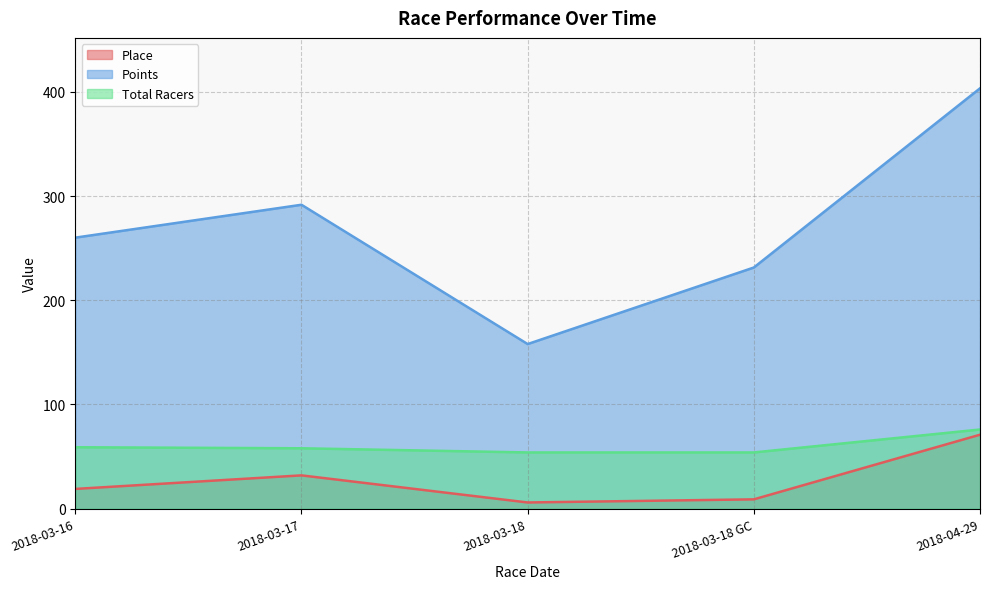

Reading right to left, extract all data points from this chart.

Place: 2018-04-29=71.0	2018-03-18 GC=9.0	2018-03-18=6.0	2018-03-17=32.0	2018-03-16=19.0
Points: 2018-04-29=403.3	2018-03-18 GC=231.4	2018-03-18=158.0	2018-03-17=291.6	2018-03-16=260.1
Total Racers: 2018-04-29=76.0	2018-03-18 GC=54.0	2018-03-18=54.0	2018-03-17=58.0	2018-03-16=59.0